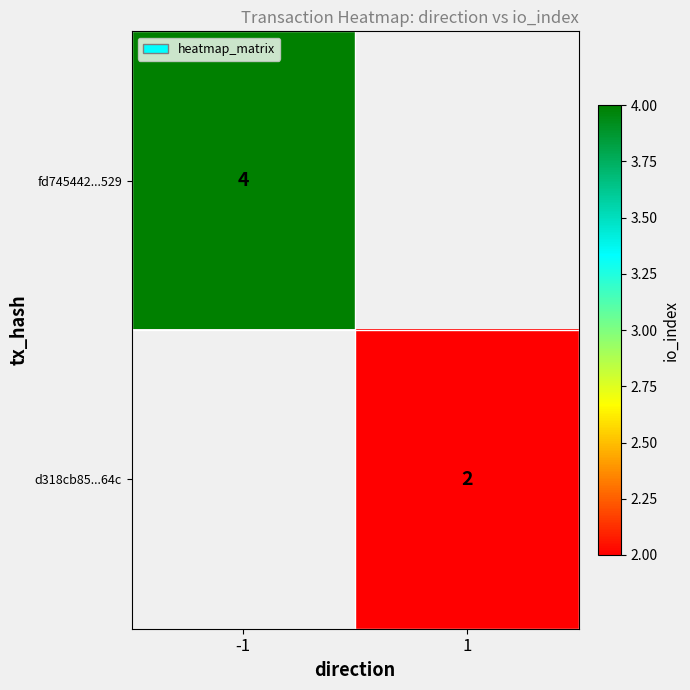

Count the number of data series in this chart.

2